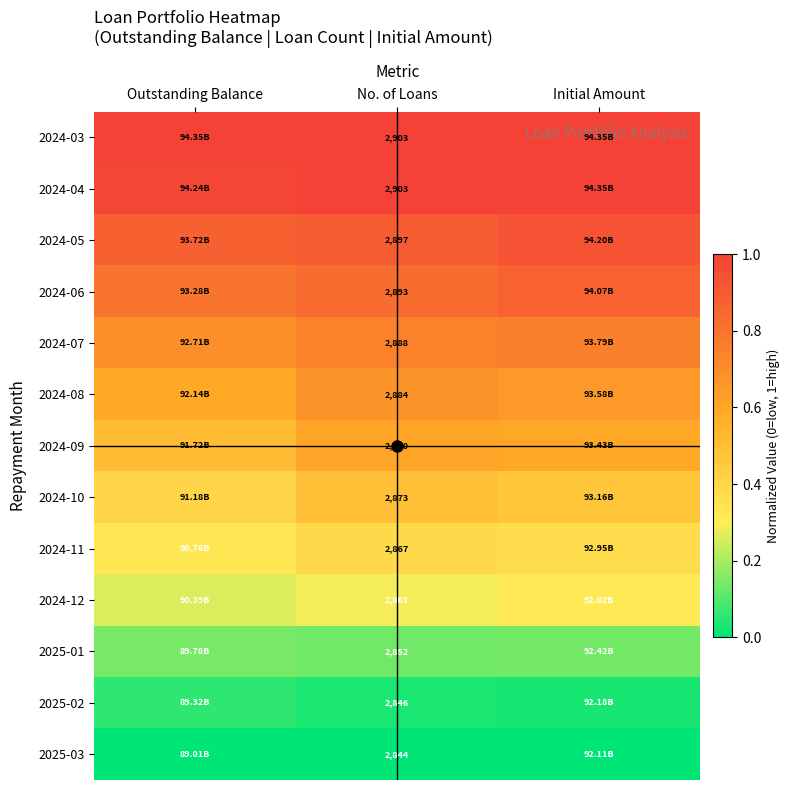

What is the greatest value displayed?

1.0